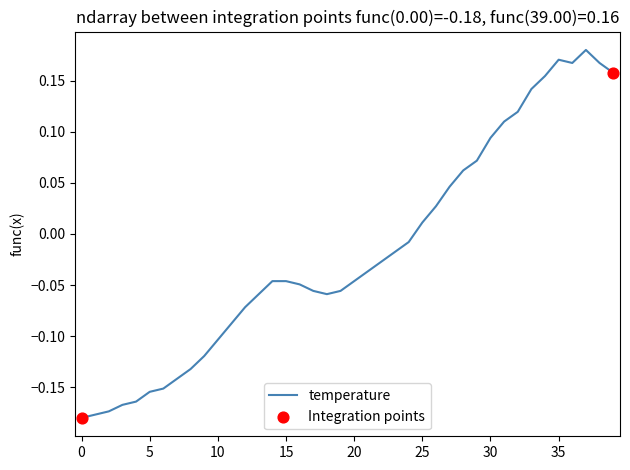

Does the chart have visible grid lines?

No